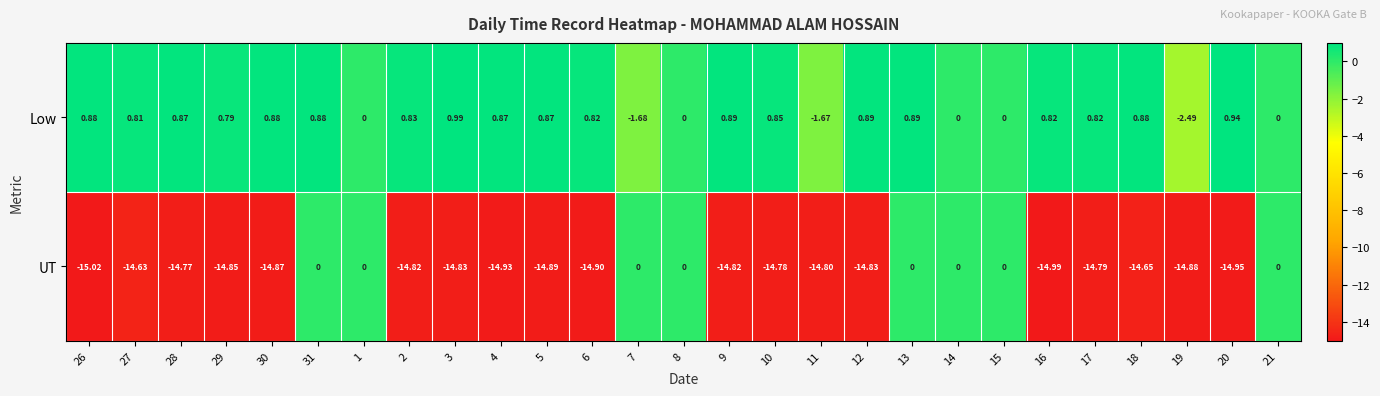

Which series has the widest spread of values?

UT